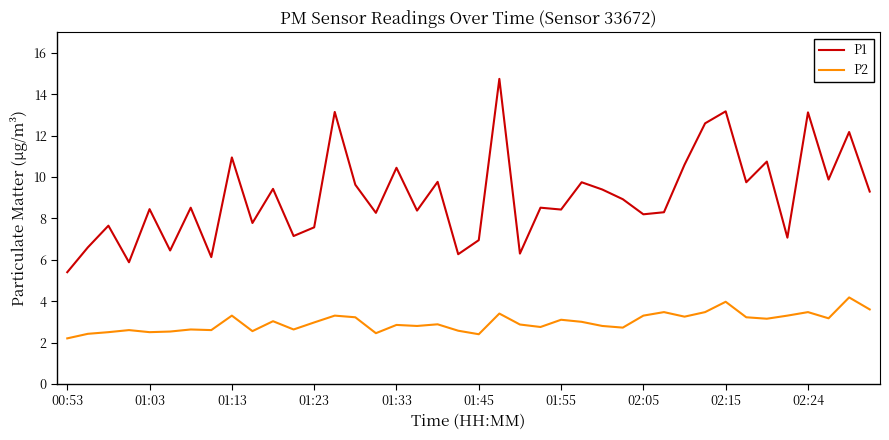

Which series has the largest total across all categories?

P1